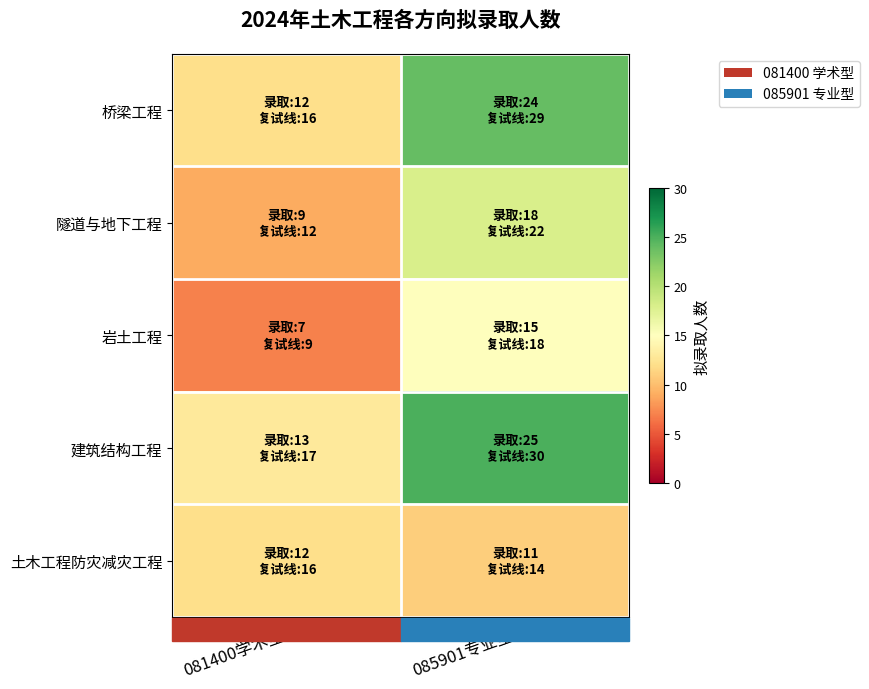

At which category does the chart reach its minimum across all series?

081400学术型